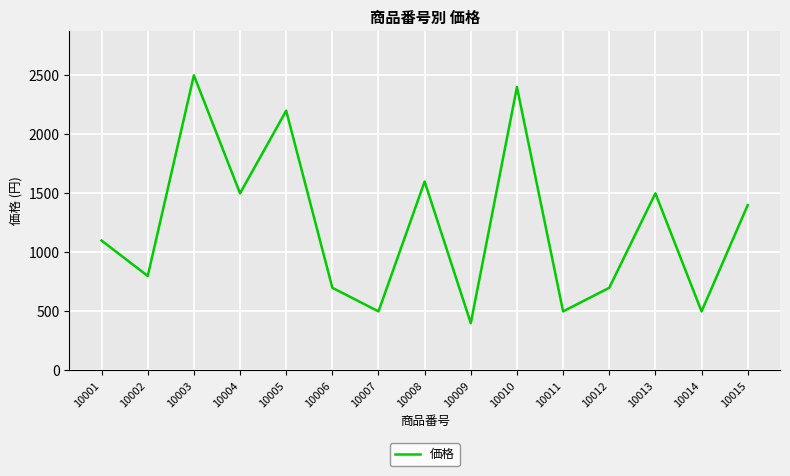

Does the chart display data point markers on the line(s)?

No